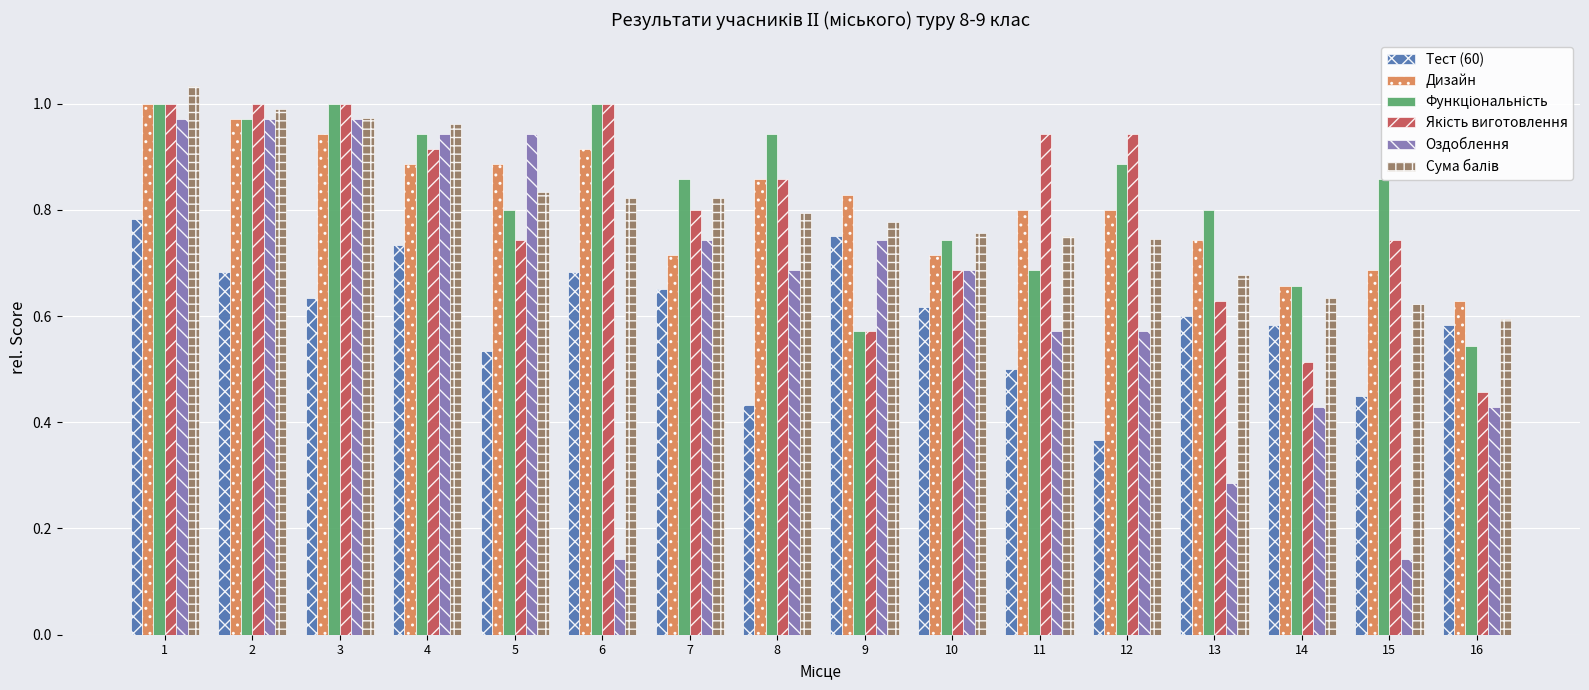

At how many categories does at least one series exceed 0?

16